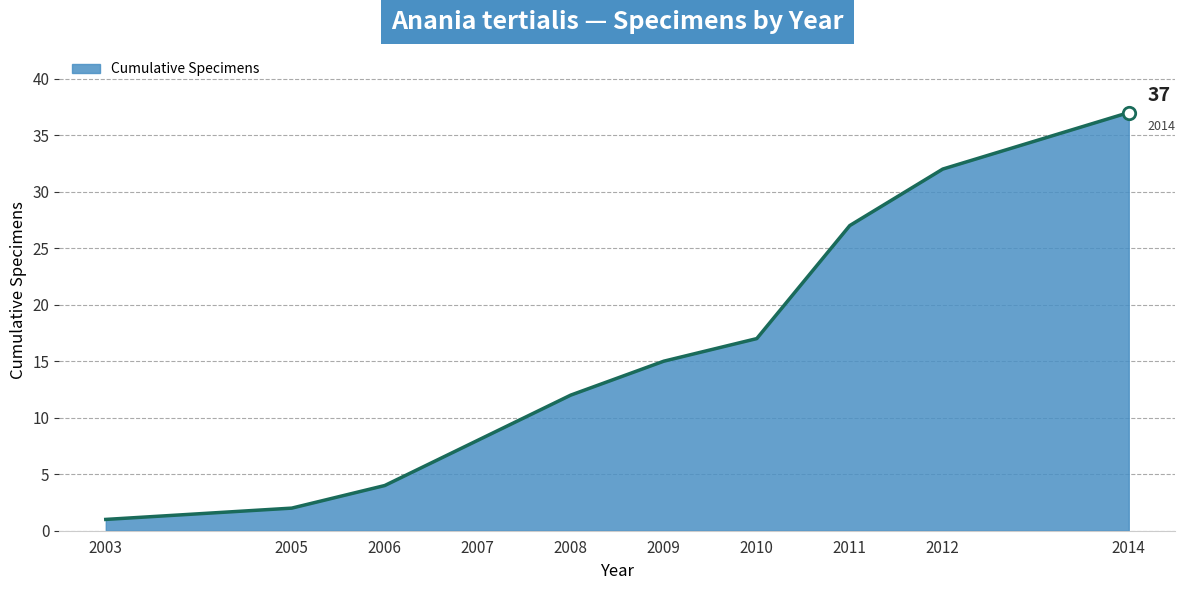

What is the change in value from 2003 to 2012?

+31